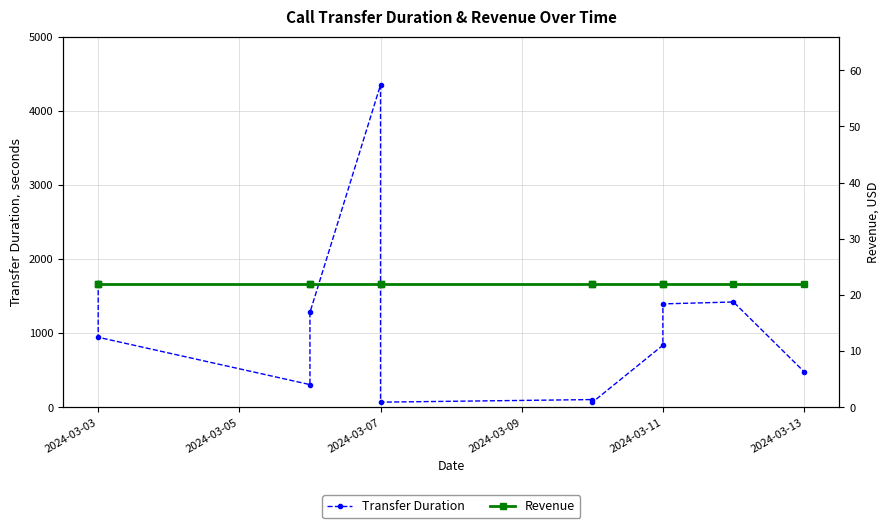

List the series in order of their overall mean, highest first.

Transfer Duration, Revenue